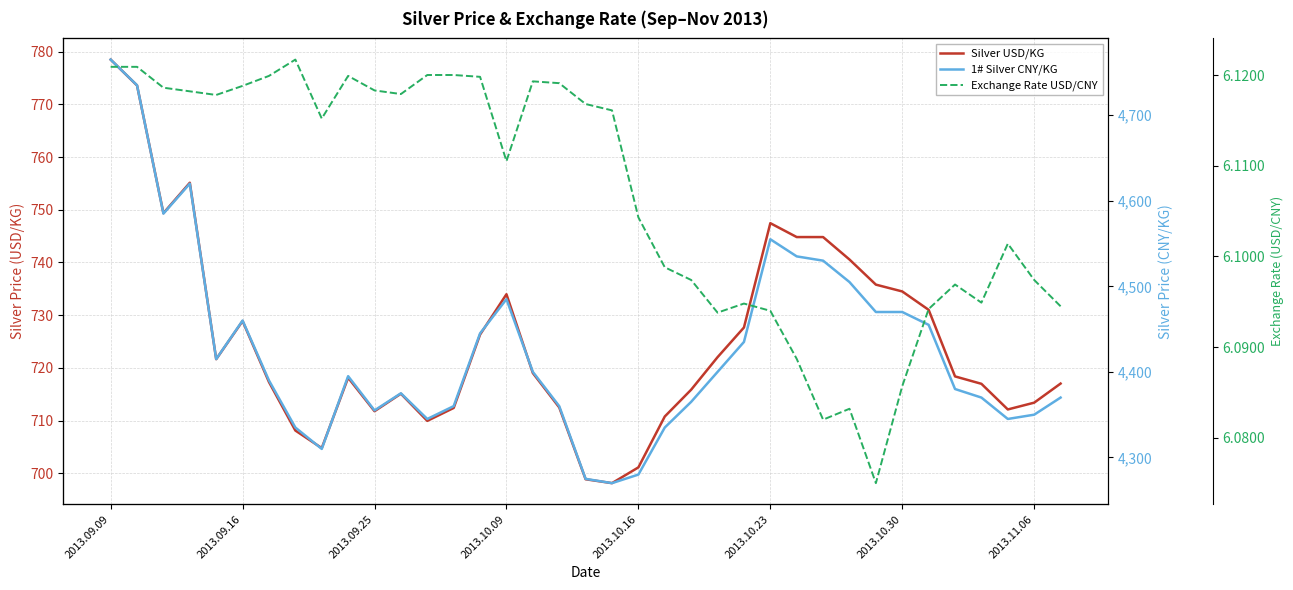

The value of Exchange Rate USD/CNY at 8 is 9.7. True or false?

False